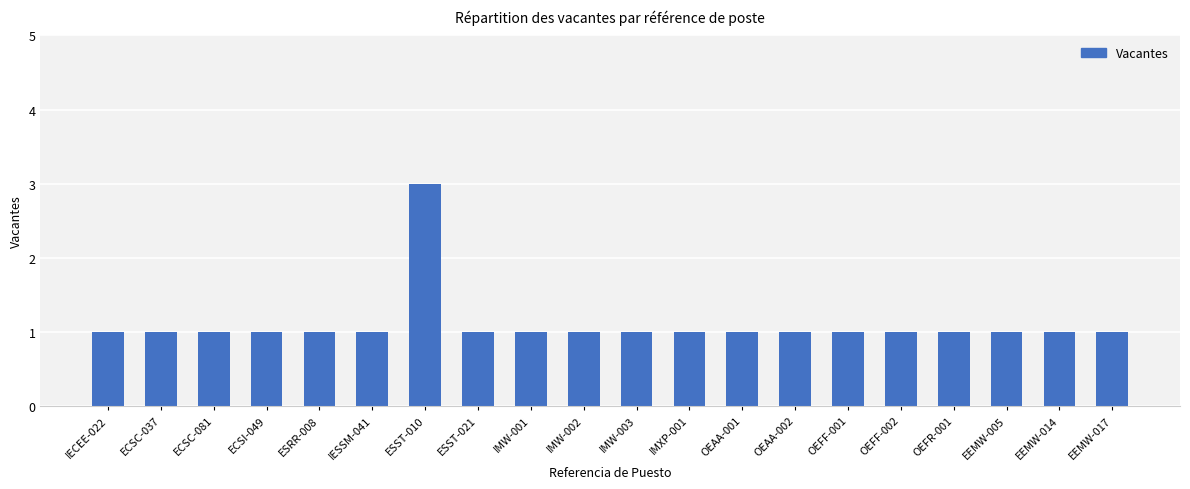

How many bars are there in total?

20